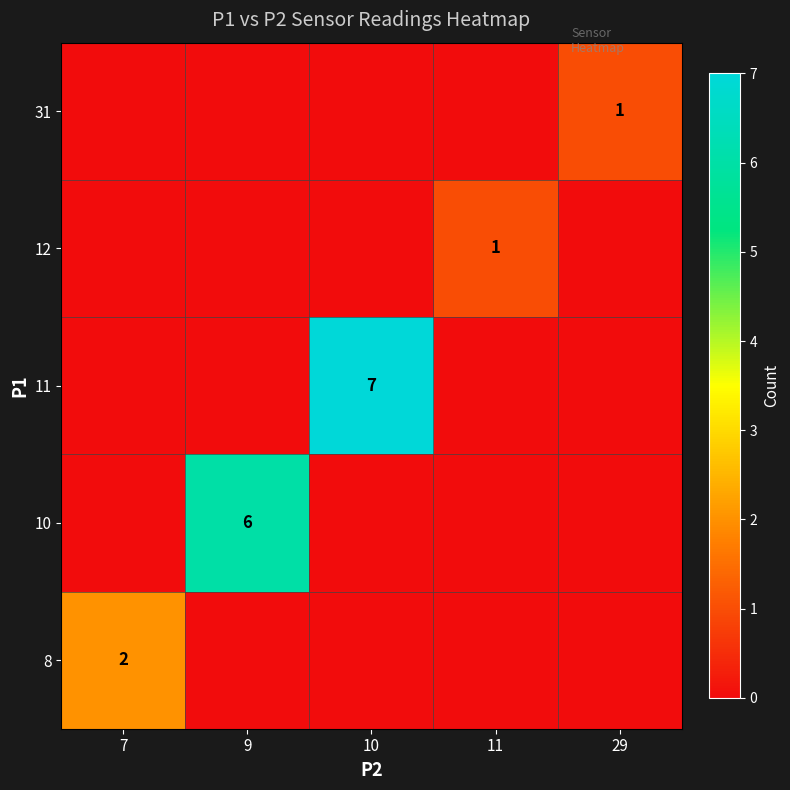

What is the total value across all series at 29?

1